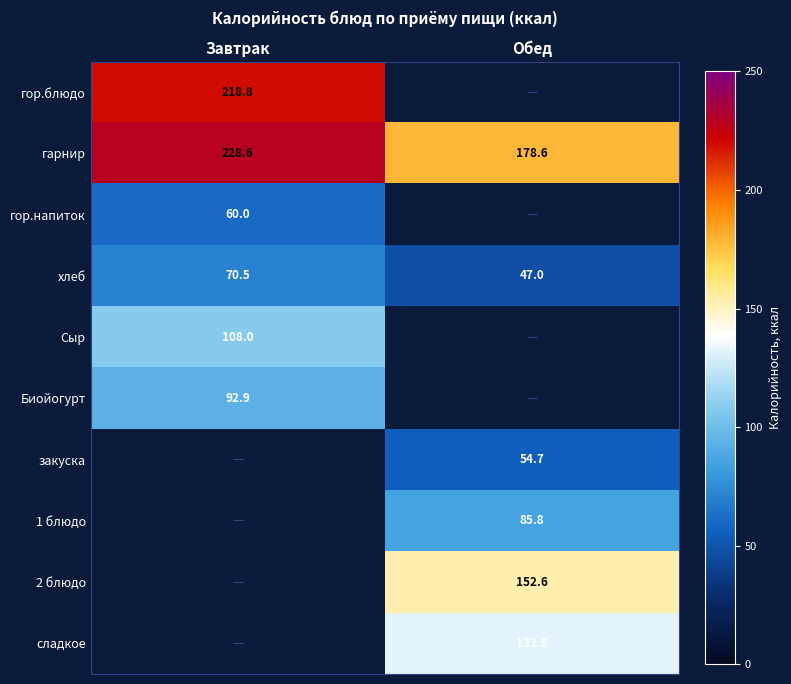

The value of гор.блюдо at Завтрак is 118.9. True or false?

False